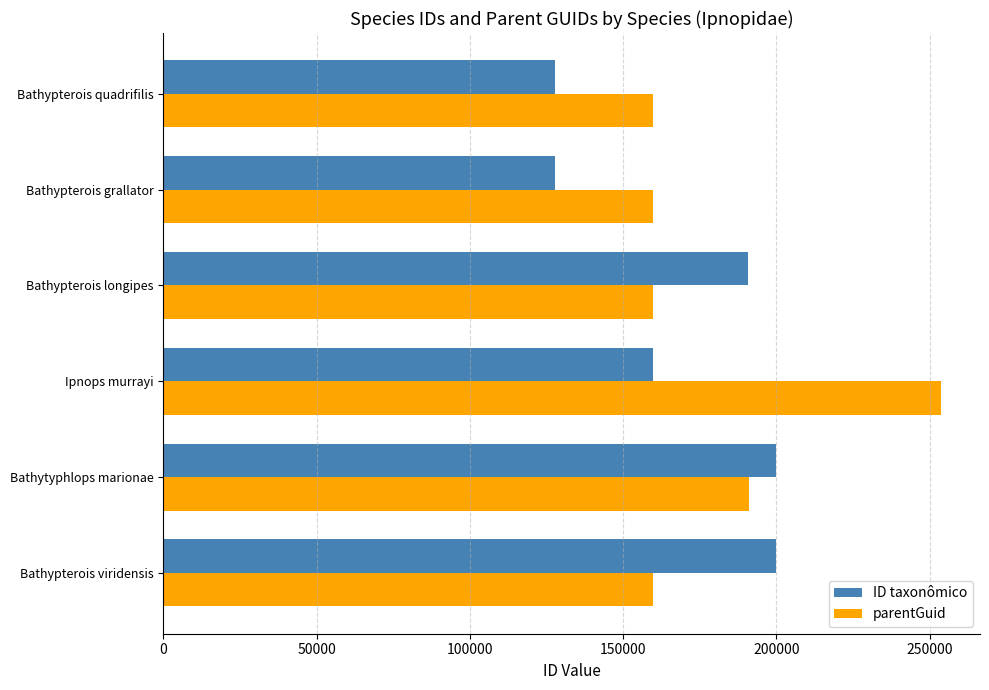

List the series in order of their overall mean, lowest first.

ID taxonômico, parentGuid